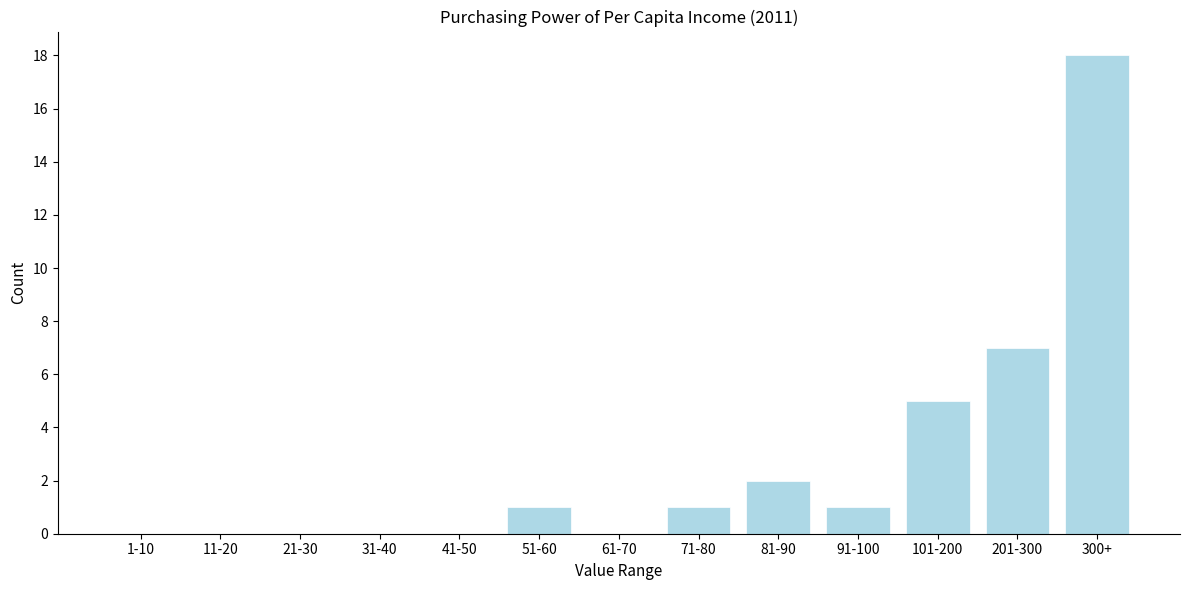

Reading right to left, what are all the values shown in this chart?

300+=18	201-300=7	101-200=5	91-100=1	81-90=2	71-80=1	61-70=0	51-60=1	41-50=0	31-40=0	21-30=0	11-20=0	1-10=0